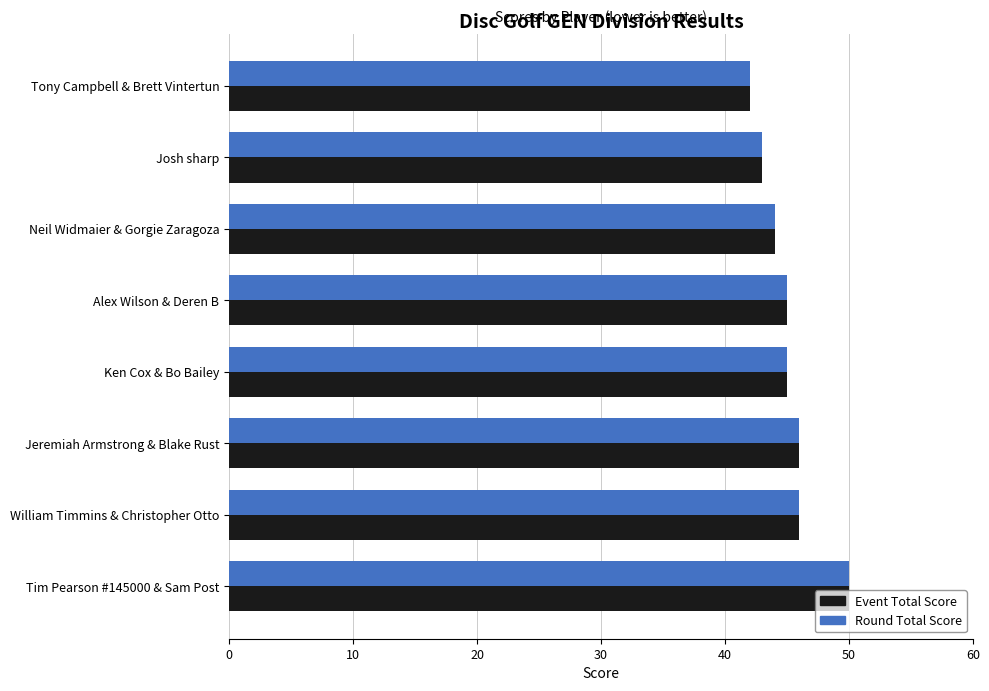

What is the minimum value for Event Total Score?

42